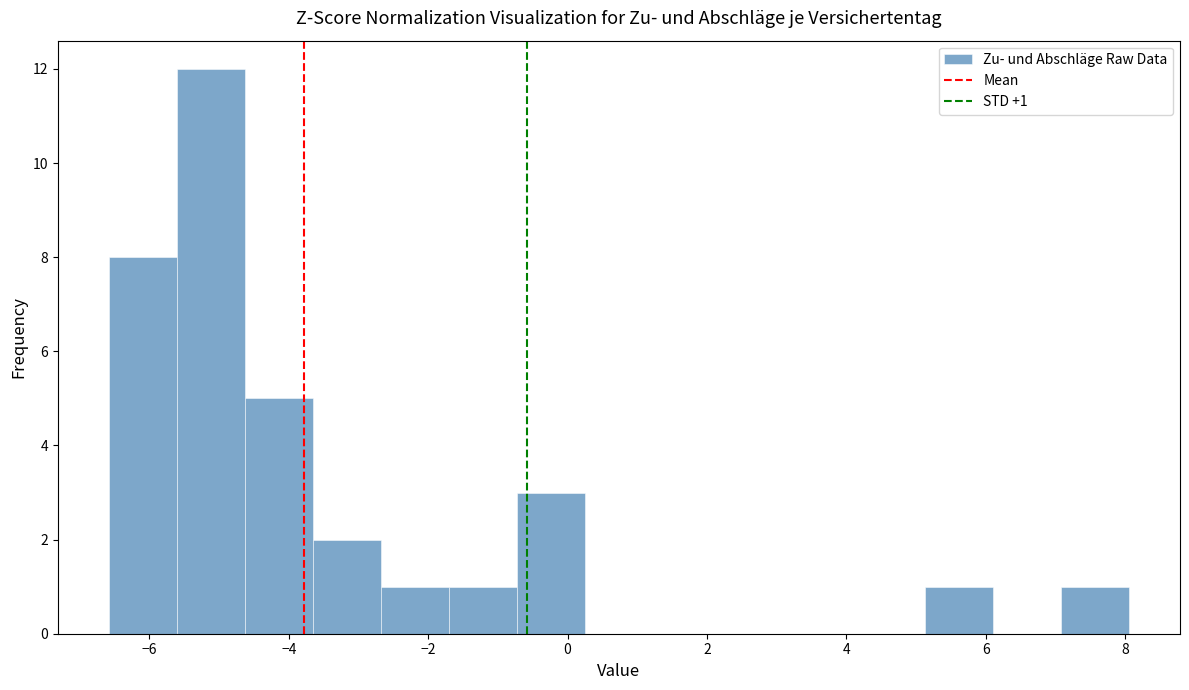

Which range on the x-axis has the tallest bar?

-5.6 to -4.6